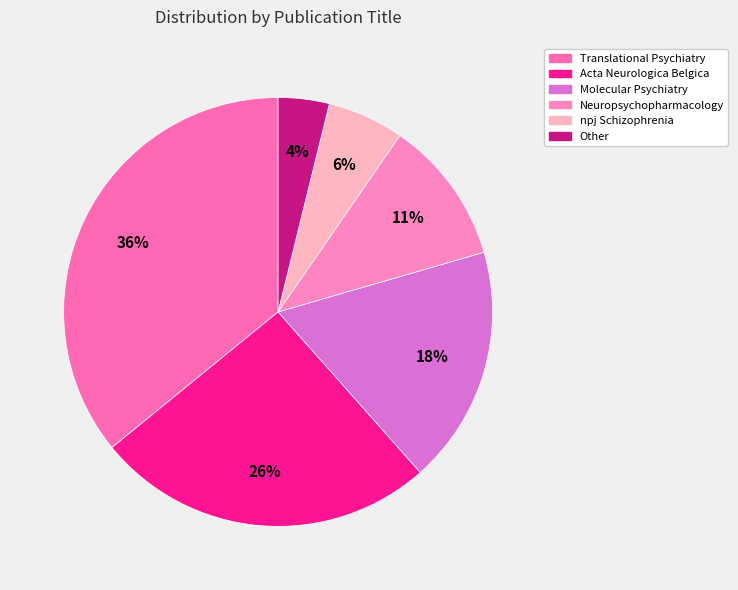

How many segments does this pie chart have?

6